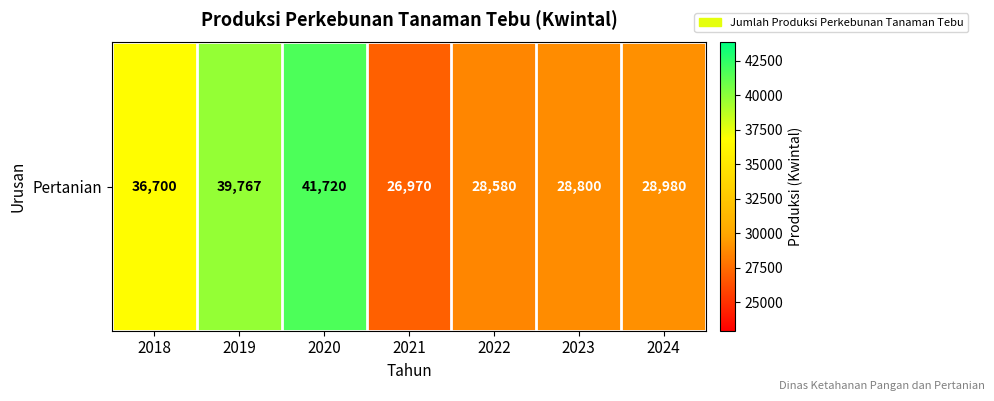

Which has a higher value, 2023 or 2019?

2019